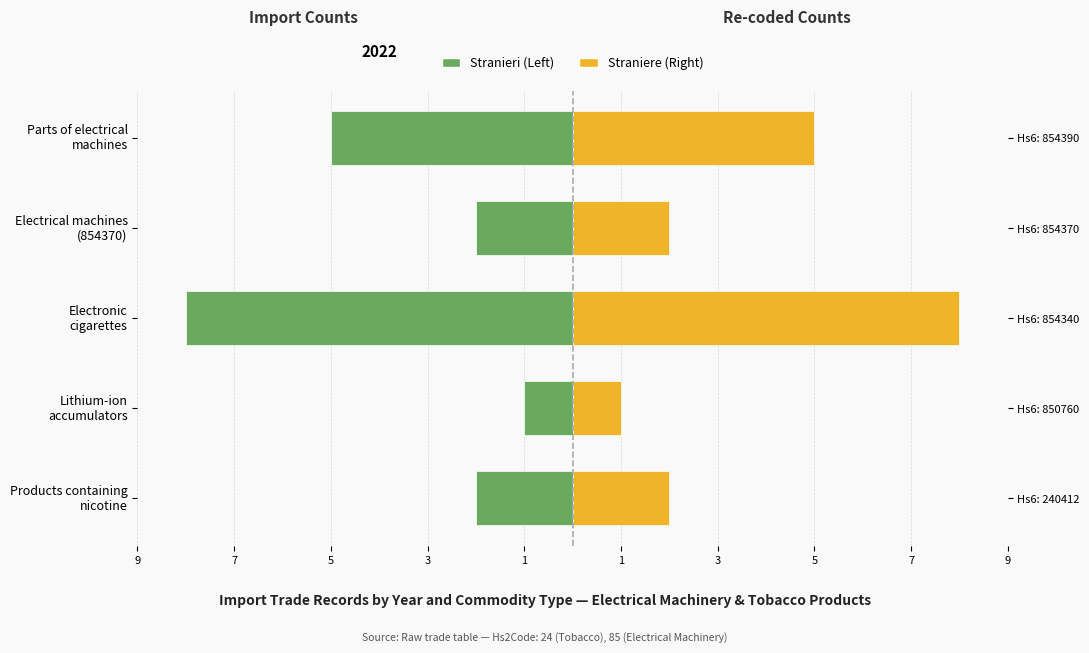

What is the difference between the second highest and second lowest values in the Import 2022-2023 series?

3